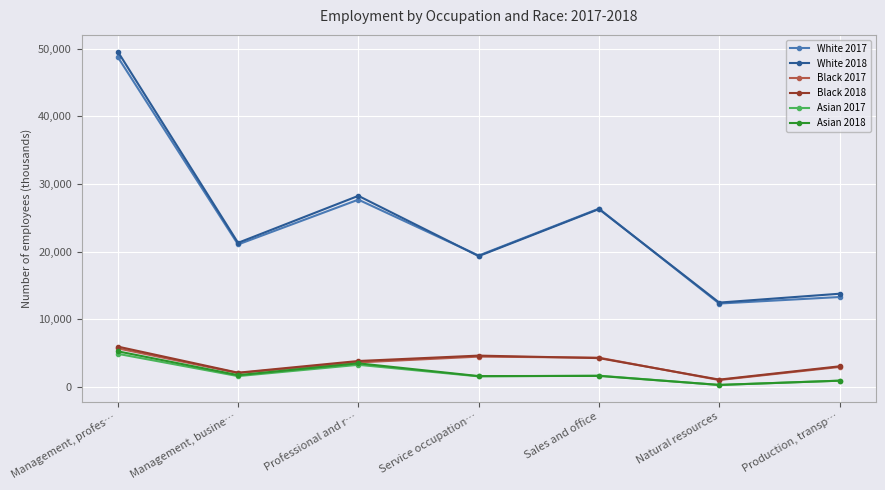

The value of Black 2017 at Service occupation… is 4502. True or false?

True